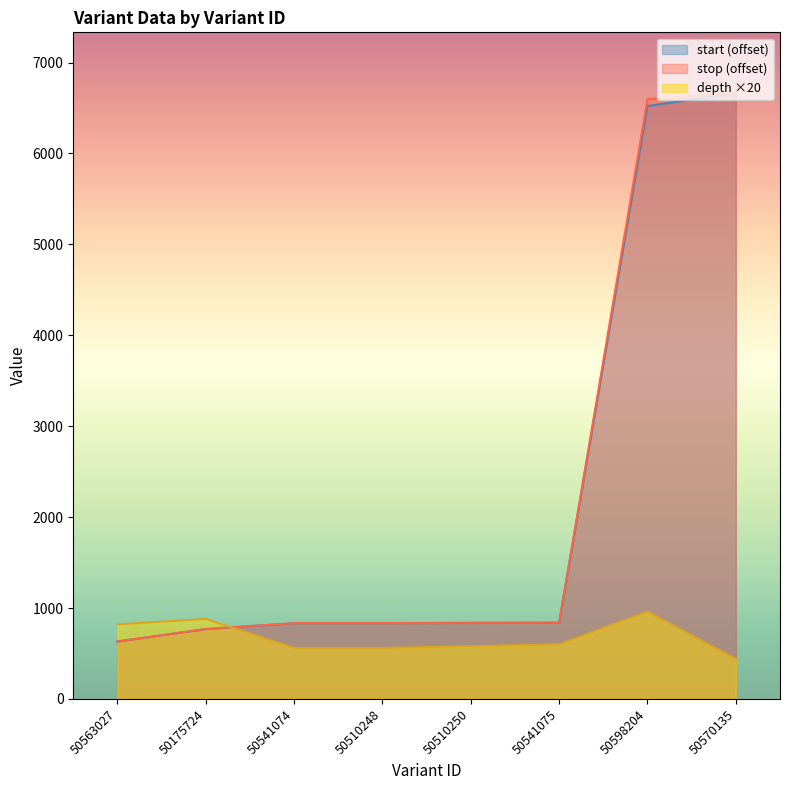

What is the average value of the start series?

2241